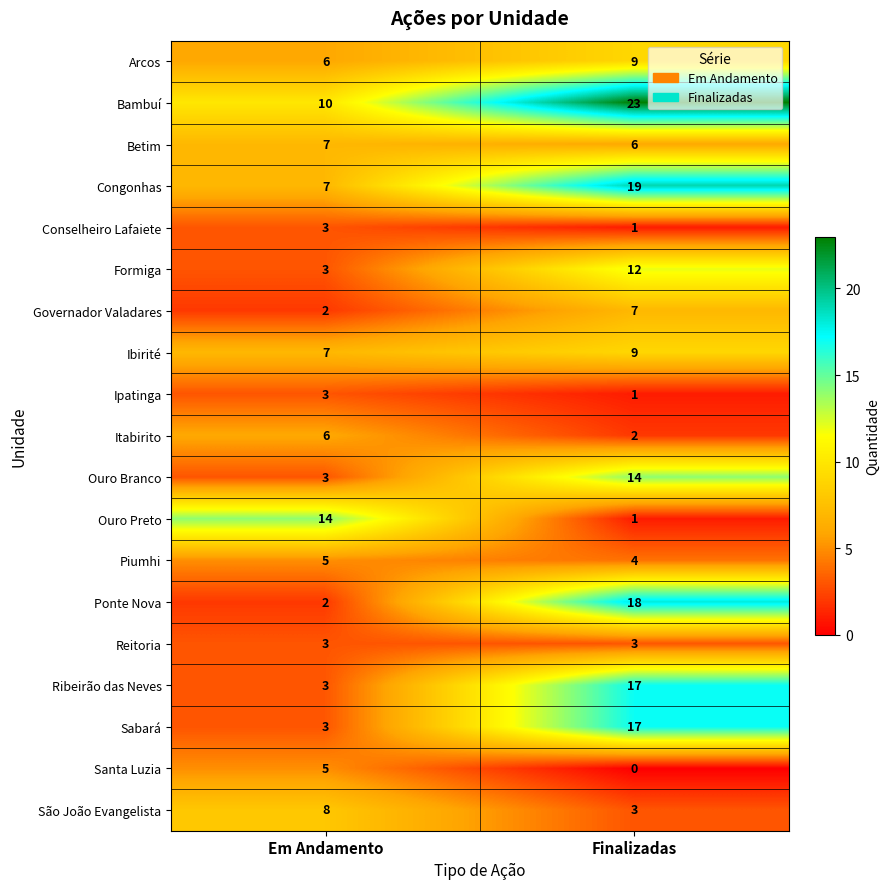

What is the sum of the Formiga values at Finalizadas and Em Andamento?

15